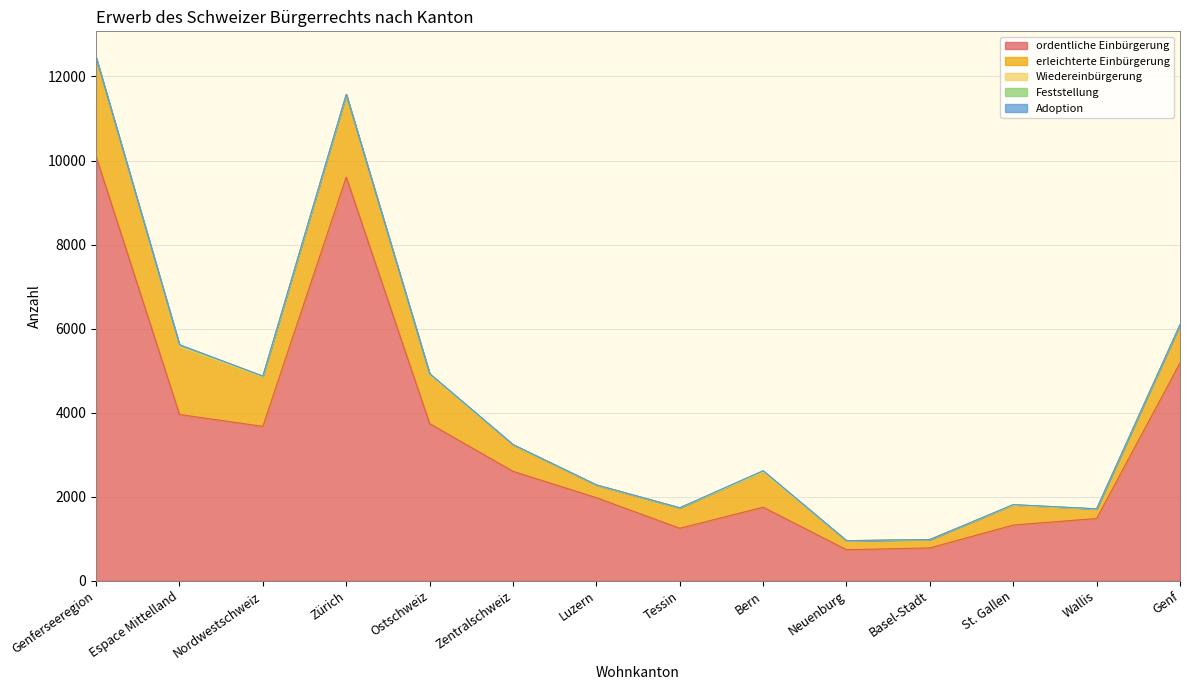

True or false: erleichterte Einbürgerung has a value of 143 at Neuenburg.

False